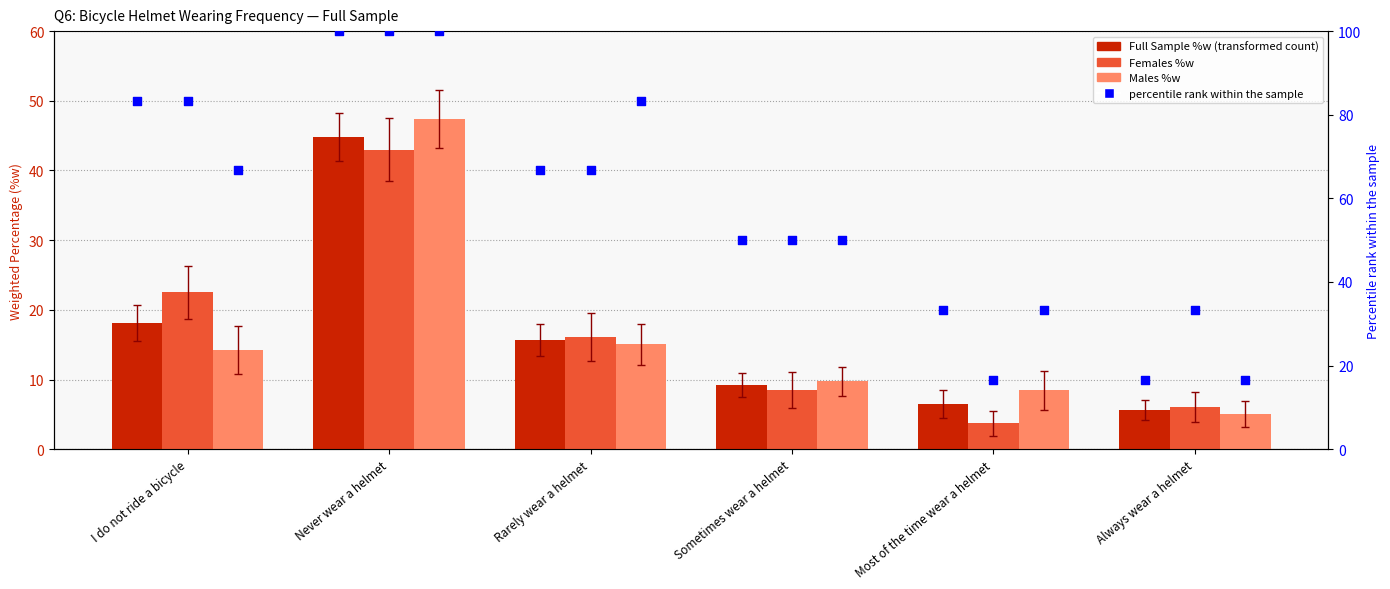

At which category is the sum across all series the highest?

Never wear a helmet